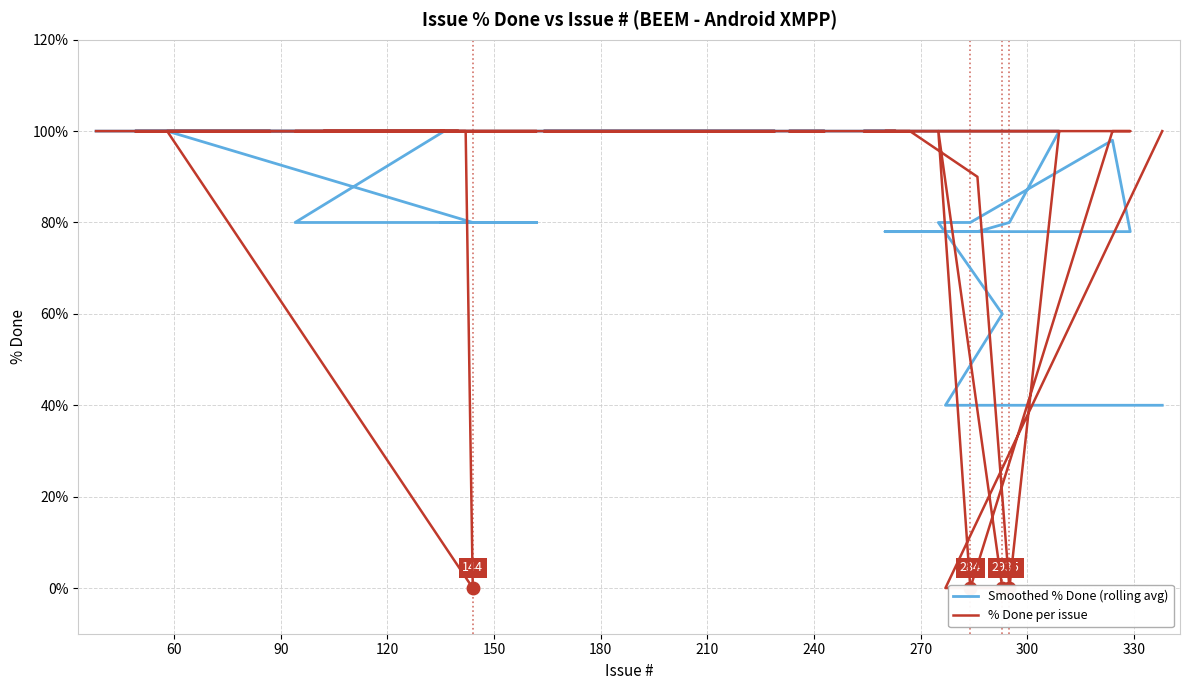

At how many categories does at least one series exceed 77?

38